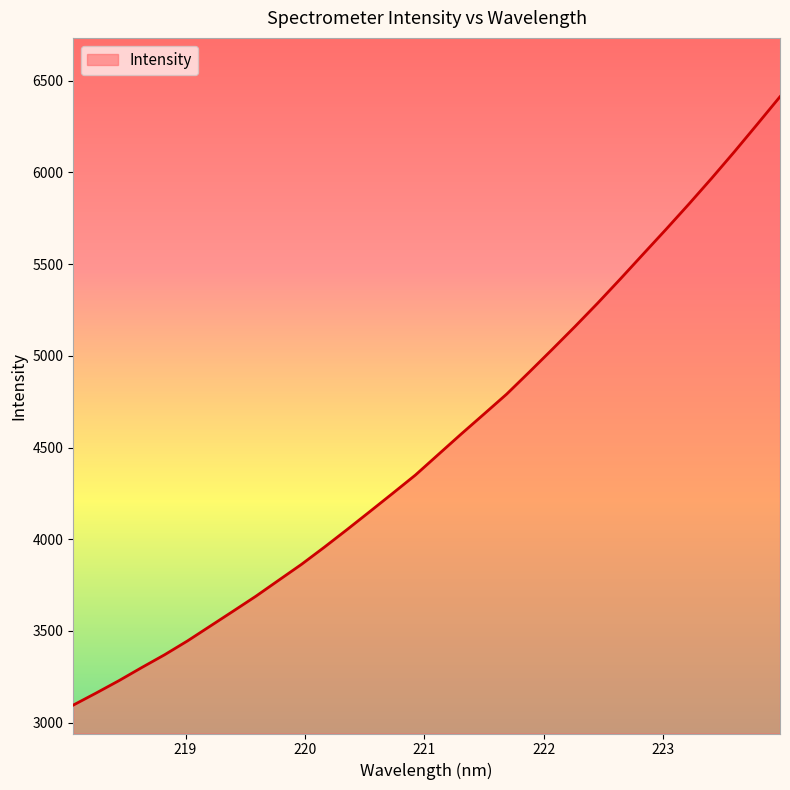

How many lines are shown in the chart?

1